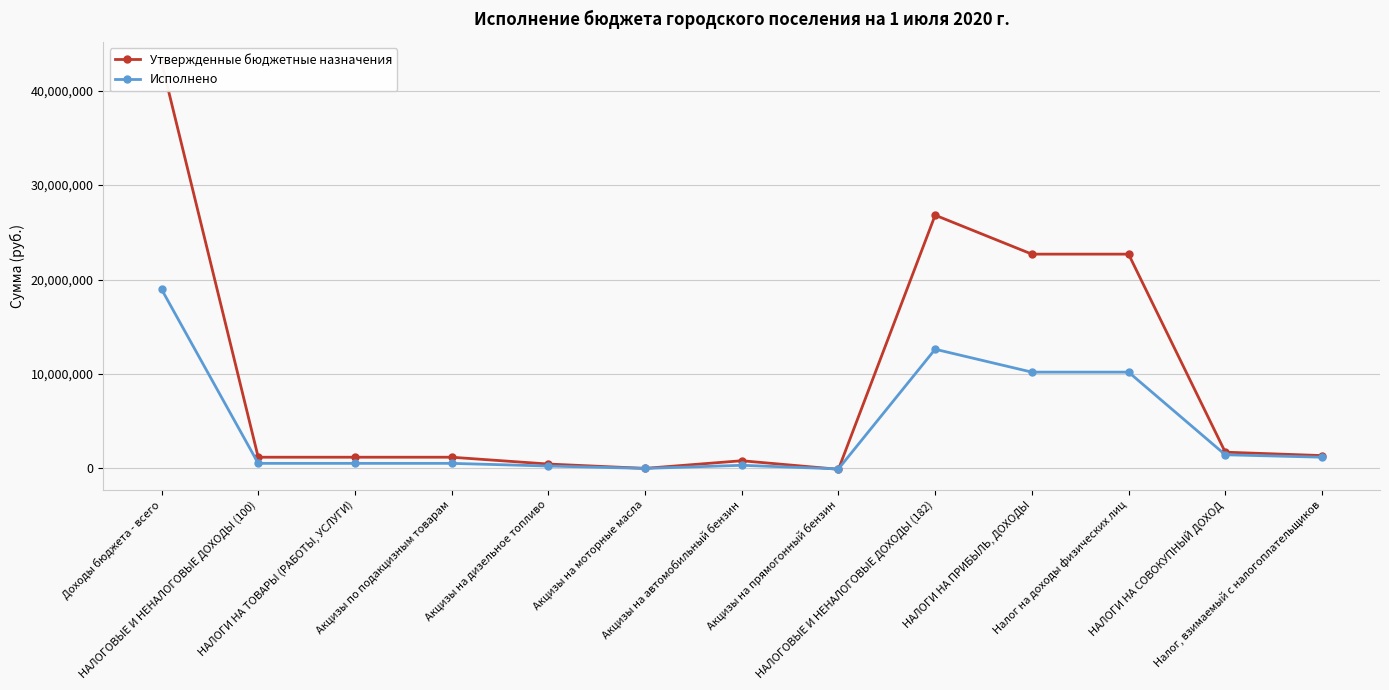

What is the spread (max minus min) of values at Доходы бюджета - всего?

24036410.8